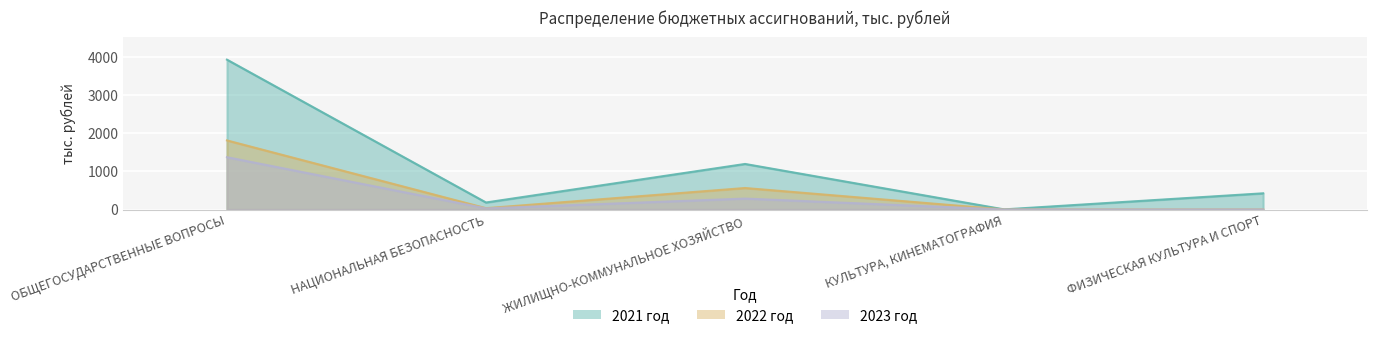

True or false: 2022 год has a value of 3067.2 at ОБЩЕГОСУДАРСТВЕННЫЕ ВОПРОСЫ.

False